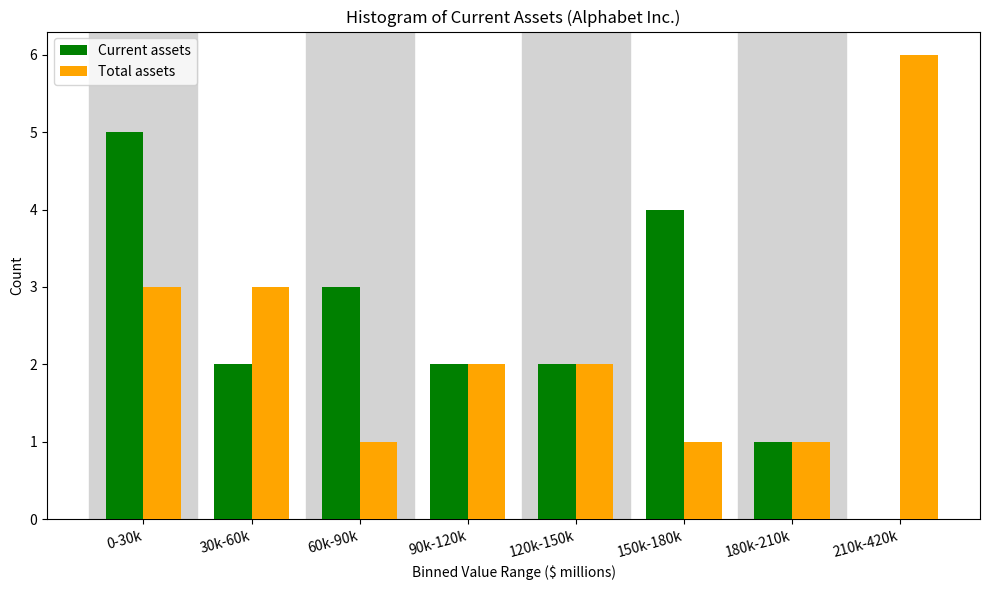

Reading right to left, list all the values displayed in this chart.

Current assets: 210k-420k=0	180k-210k=1	150k-180k=4	120k-150k=2	90k-120k=2	60k-90k=3	30k-60k=2	0-30k=5
Total assets: 210k-420k=6	180k-210k=1	150k-180k=1	120k-150k=2	90k-120k=2	60k-90k=1	30k-60k=3	0-30k=3